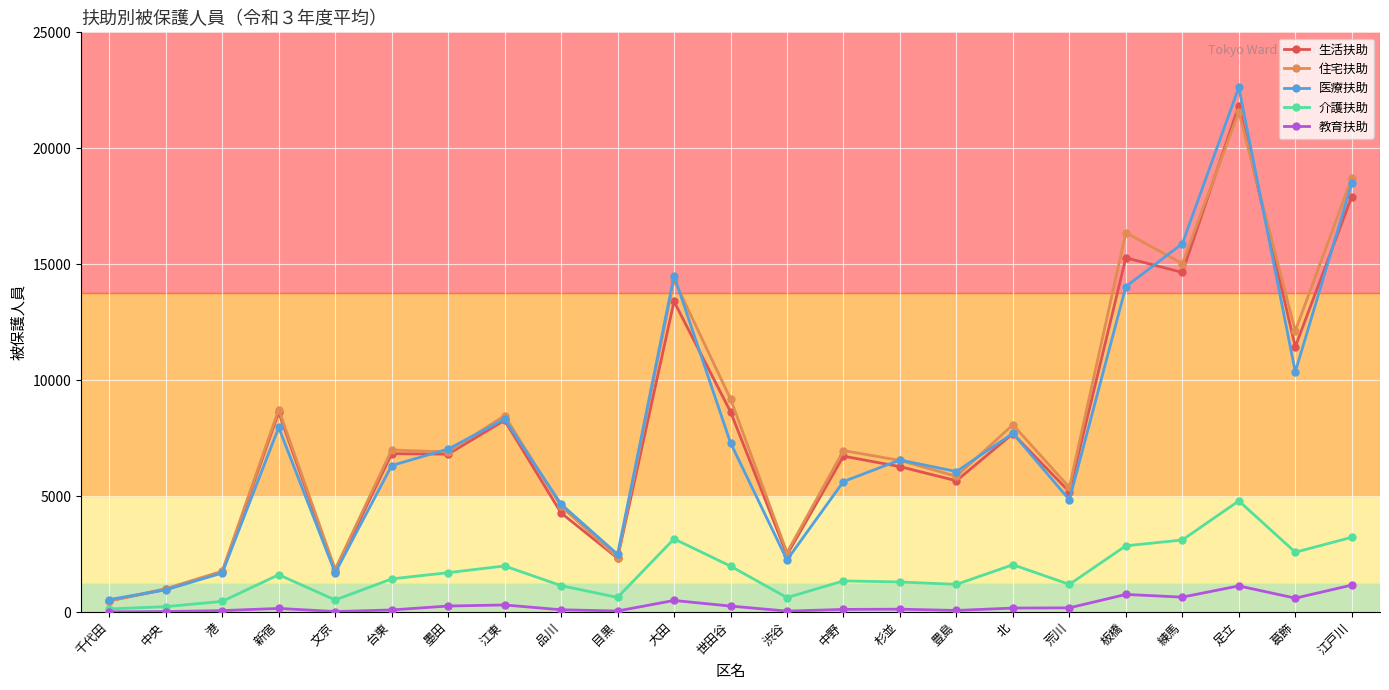

Is it true that 医療扶助 equals 4652 at 品川?

True